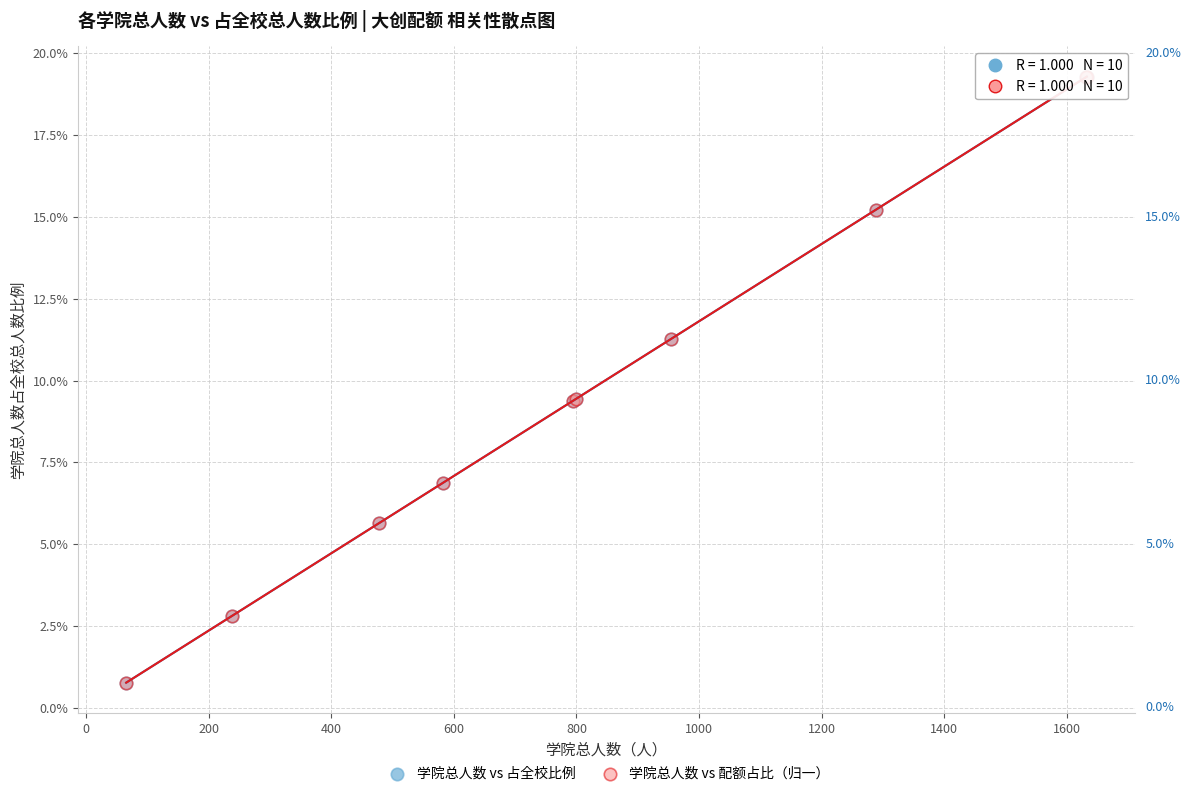

What are all the series names shown in the legend?

学院总人数 vs 占全校比例, 学院总人数 vs 配额占比（归一）